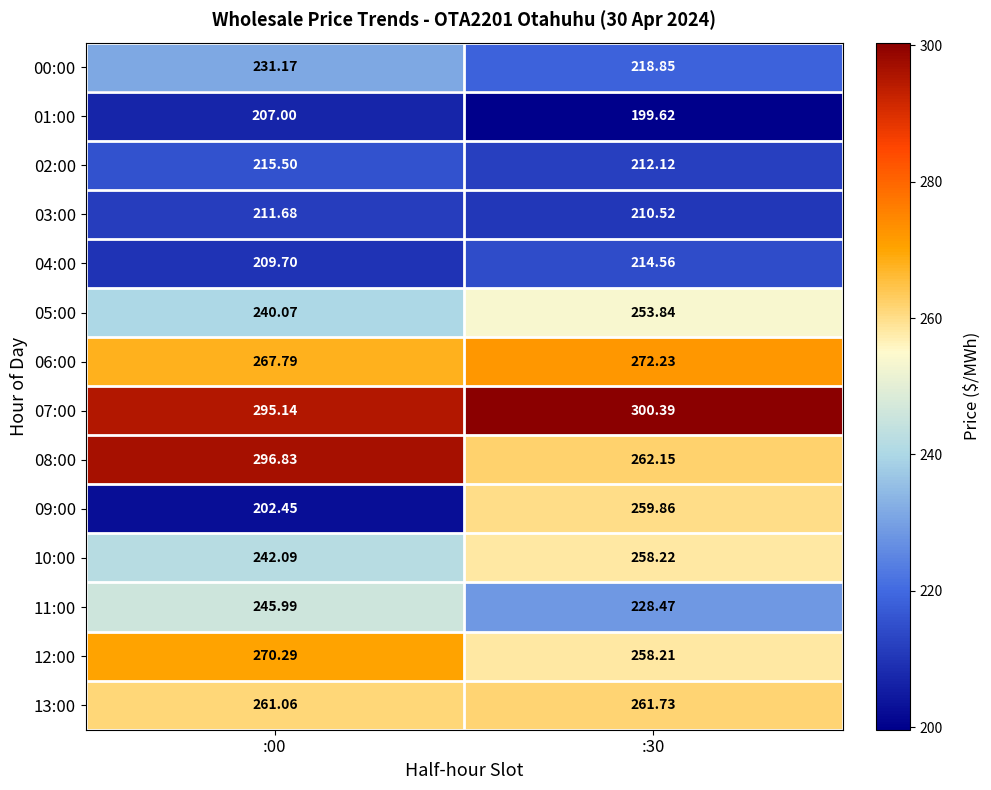

Is the value of 06:00 at :00 greater than the value of 01:00 at :00?

Yes